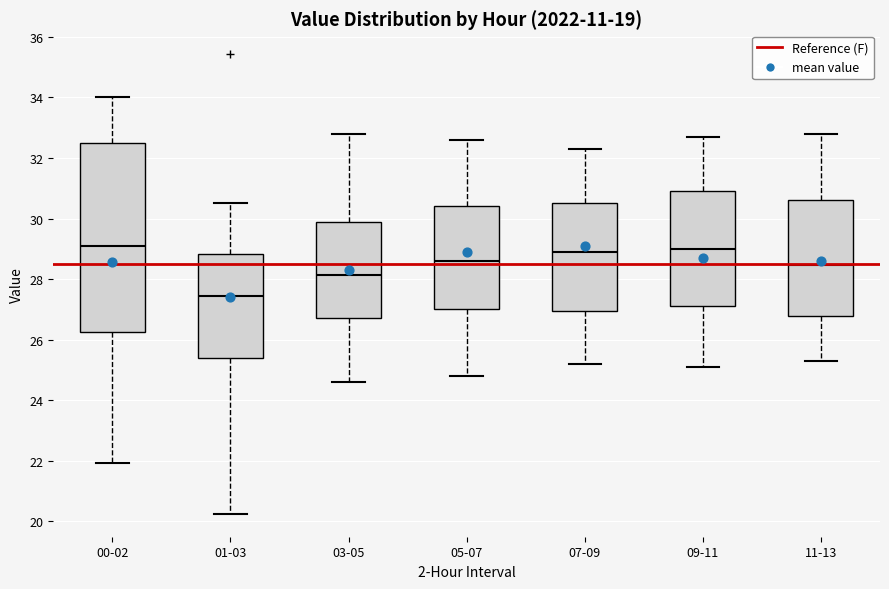

Comparing the boxes themselves (not the whiskers), which one is the tallest?

00-02